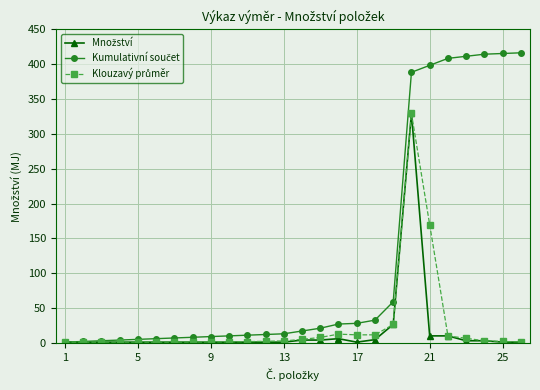

At how many categories does at least one series exceed 125?

7